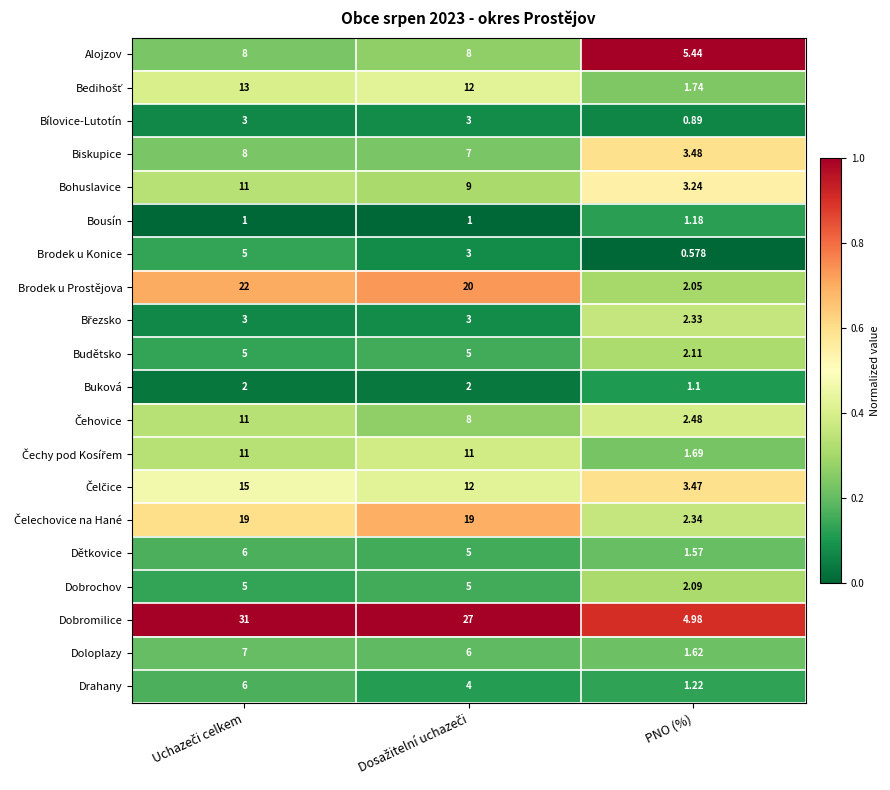

Which category has the lowest value across all series?

PNO (%)